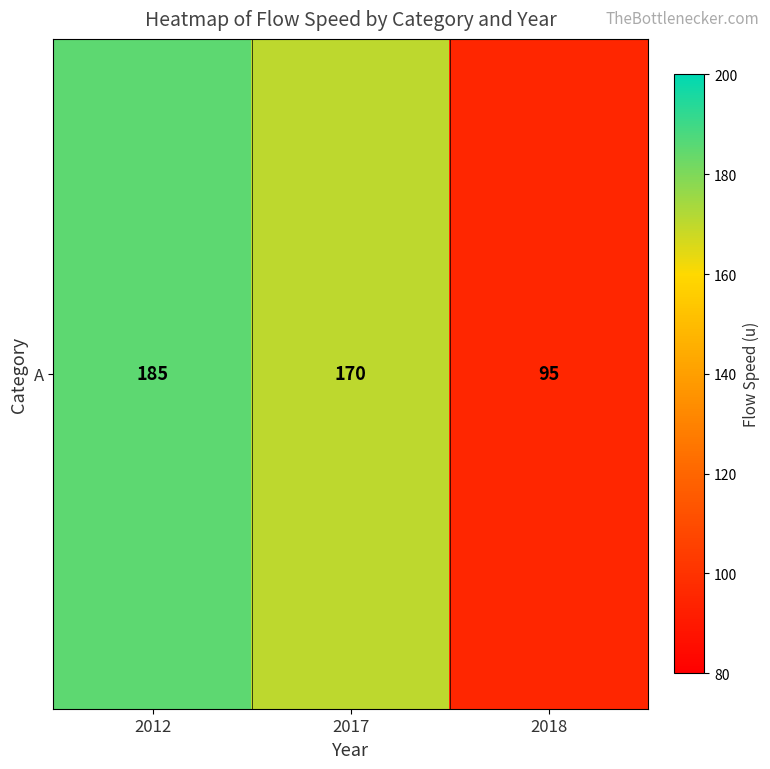

Which category has the highest value across all series?

2012